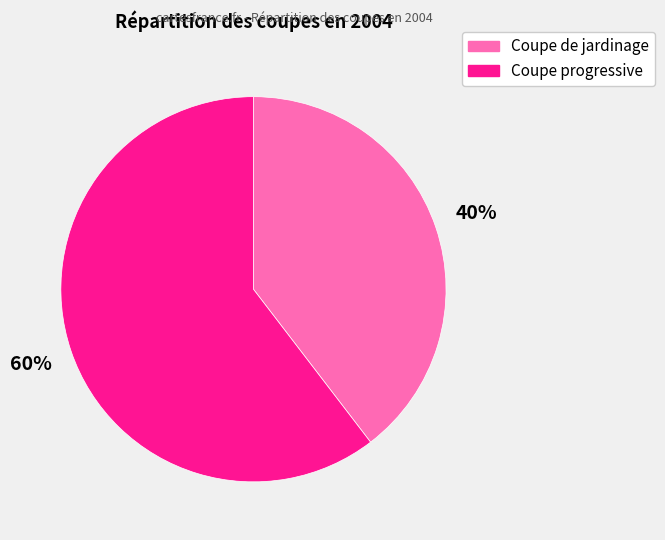

Is the sum of Coupe progressive and Coupe de jardinage greater than half?

Yes